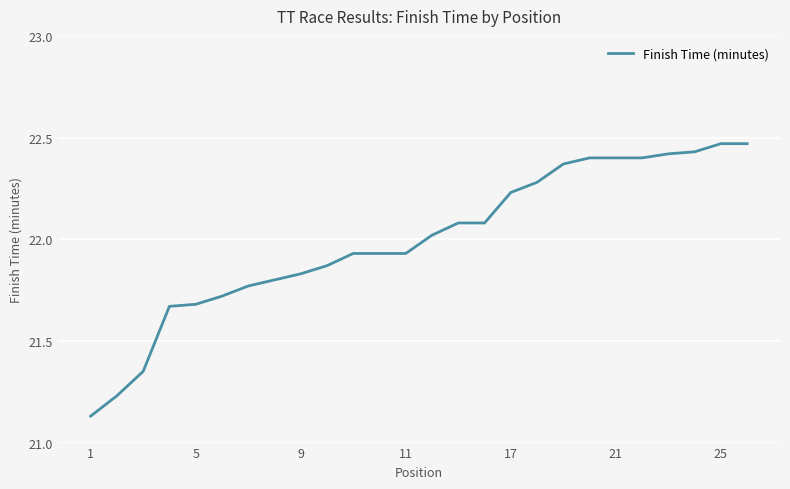

How many lines are shown in the chart?

1